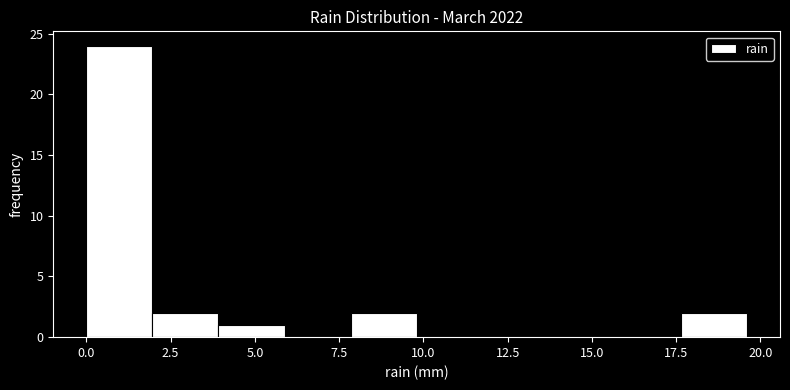

Read against the x-axis, roughly where is the centre of the tallest bar?

1.0